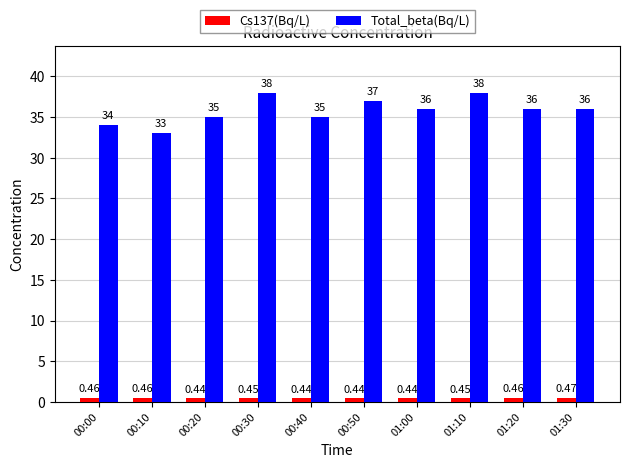

What is the total value across all series at 01:10?

38.5